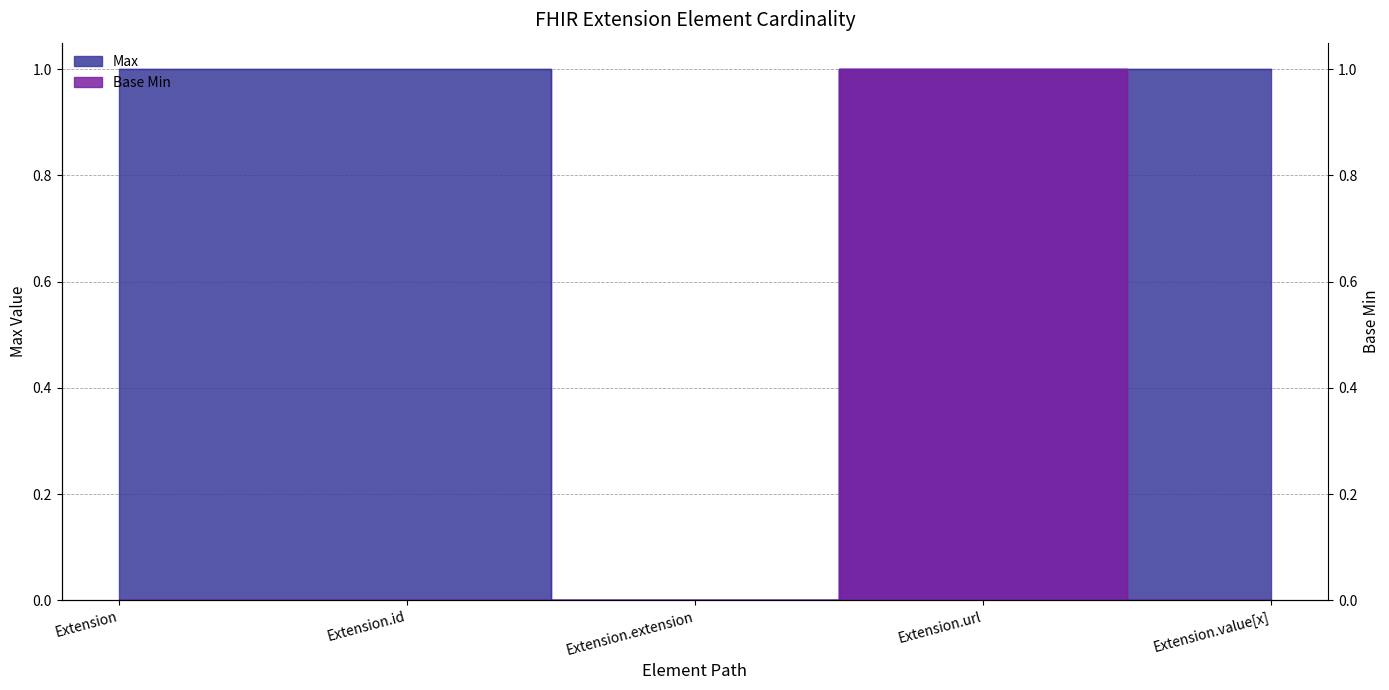

At which label is Base Min closest to 0?

Extension